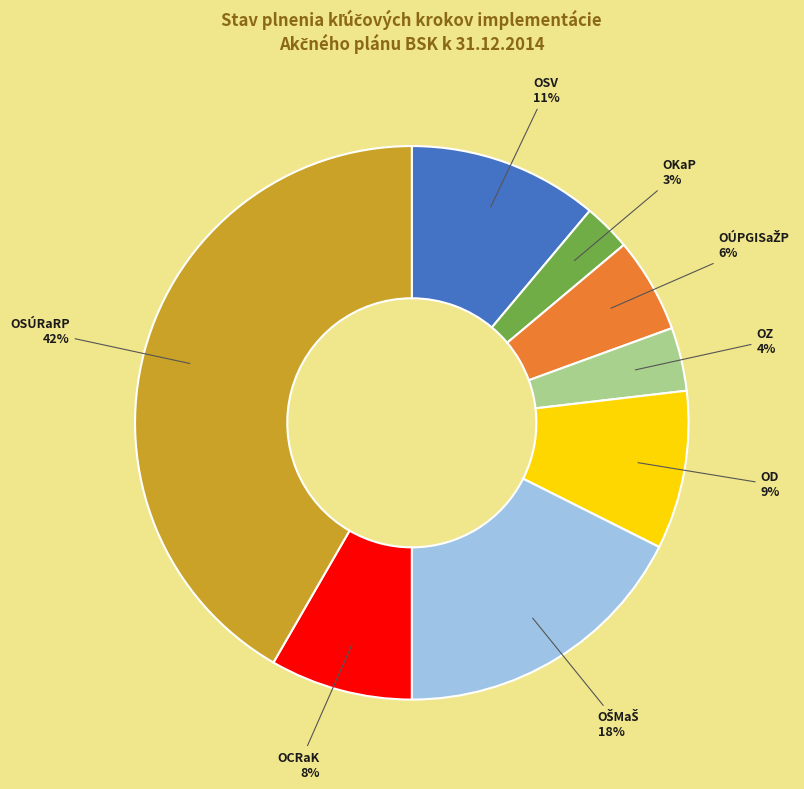

Does OZ represent more than half of the total?

No